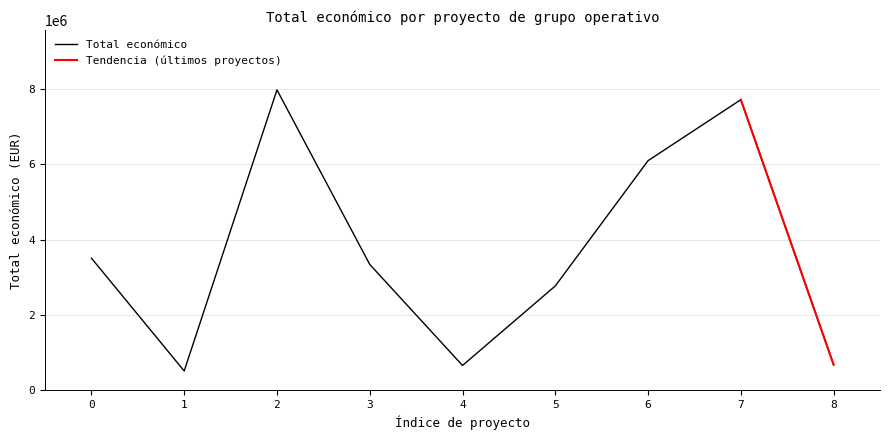

What is the lowest value of the Total económico series?

511047